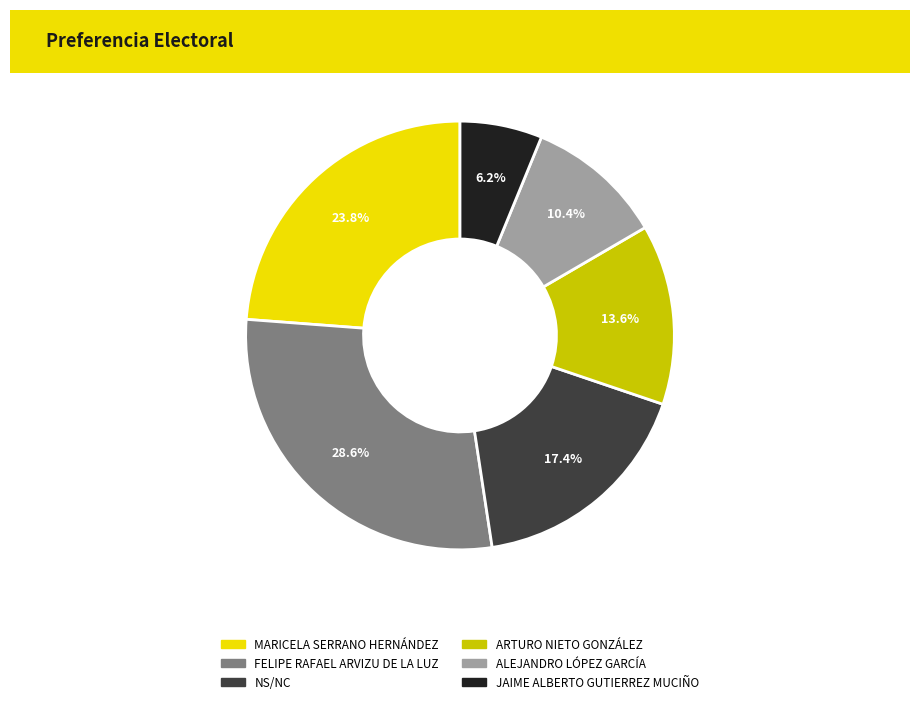

Which category has the smallest portion of the pie?

JAIME ALBERTO GUTIERREZ MUCIÑO